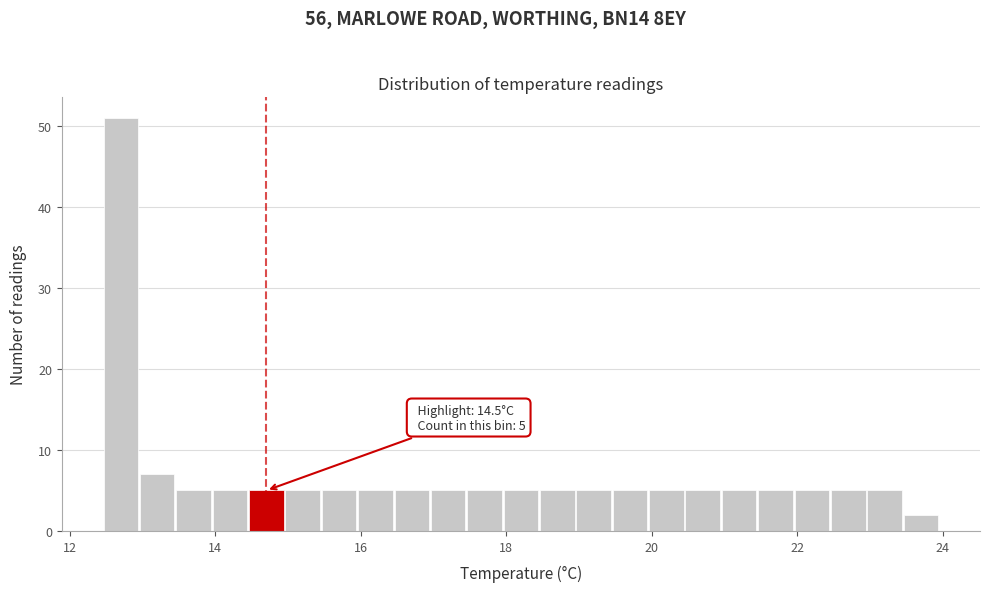

Read against the x-axis, roughly where is the centre of the tallest bar?

12.8